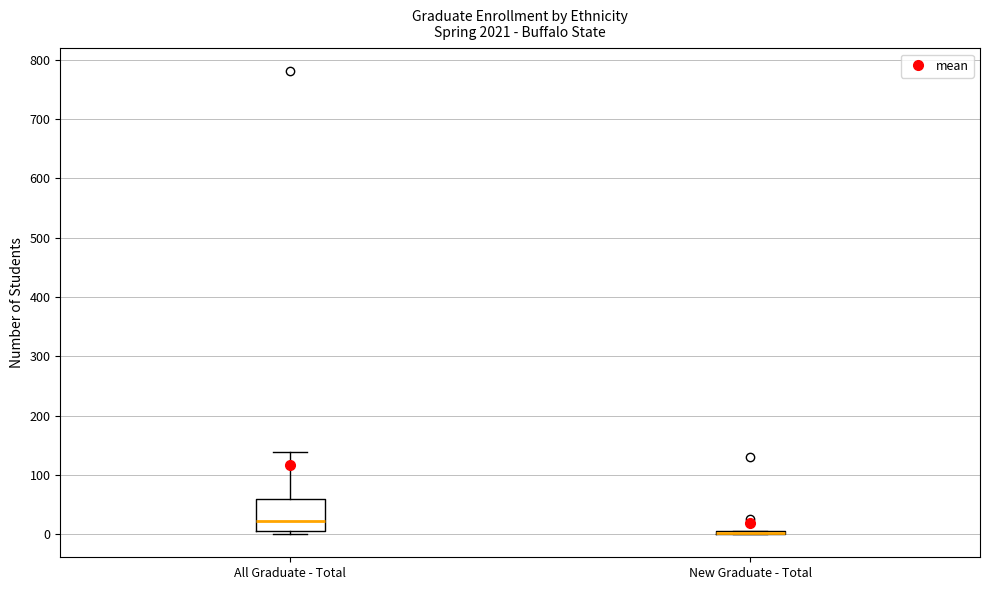

Reading left to right, transcribe this box plot: for each box, give where its median line is, the range the box spans, and where its two whiskers end, as read against the y-axis. The values are not printed on the chart, so give them approximately, as read against the axis.

All Graduate - Total: median 20, box 10 to 60, whiskers 0 to 140
New Graduate - Total: box collapsed to a line at 0, whiskers 0 to 10